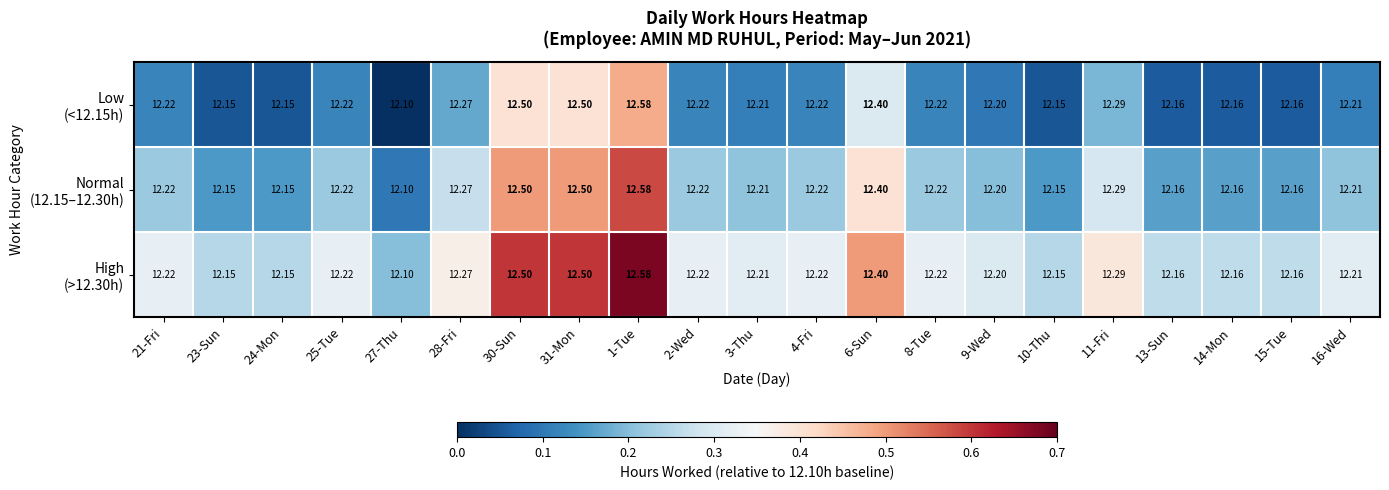

How many categories are shown in the chart?

21